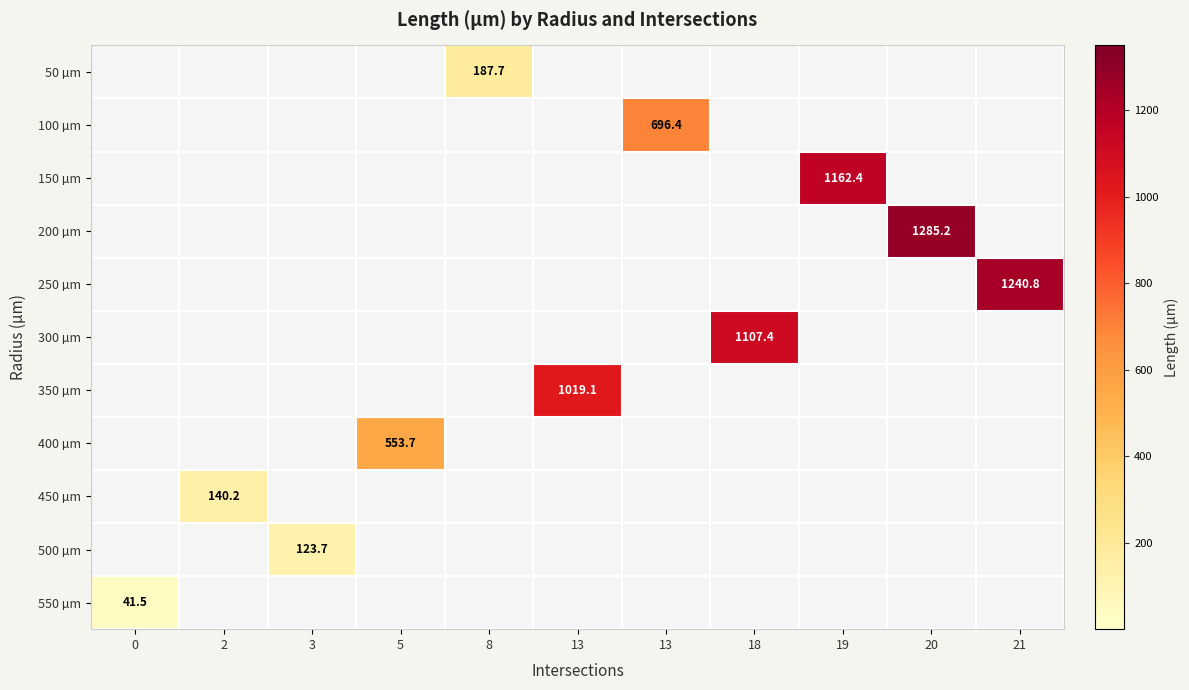

Count the number of categories in the chart.

11